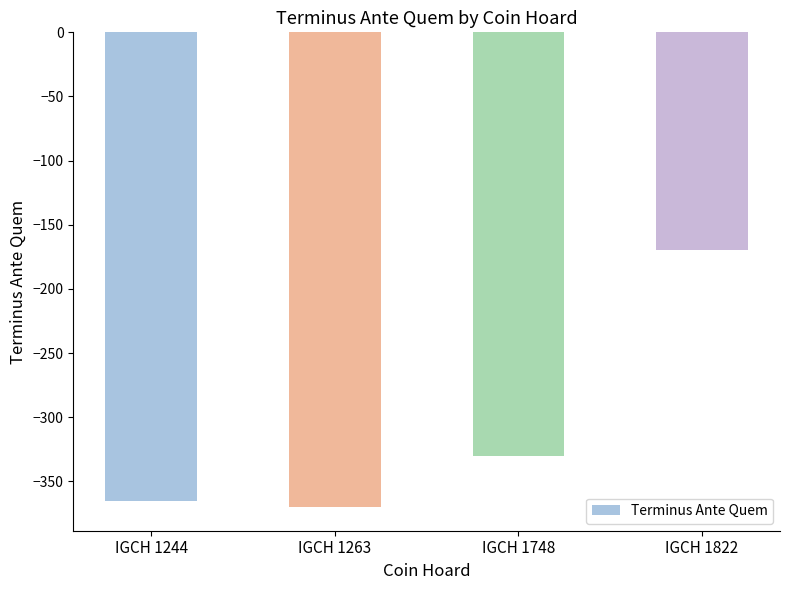

Reading left to right, transcribe all the data shown in this chart.

-365	-370	-330	-170